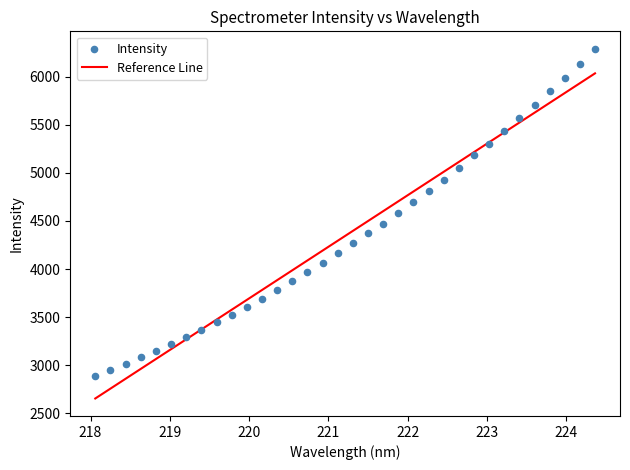

What is the range of Y values (max minus min)?

3396.7